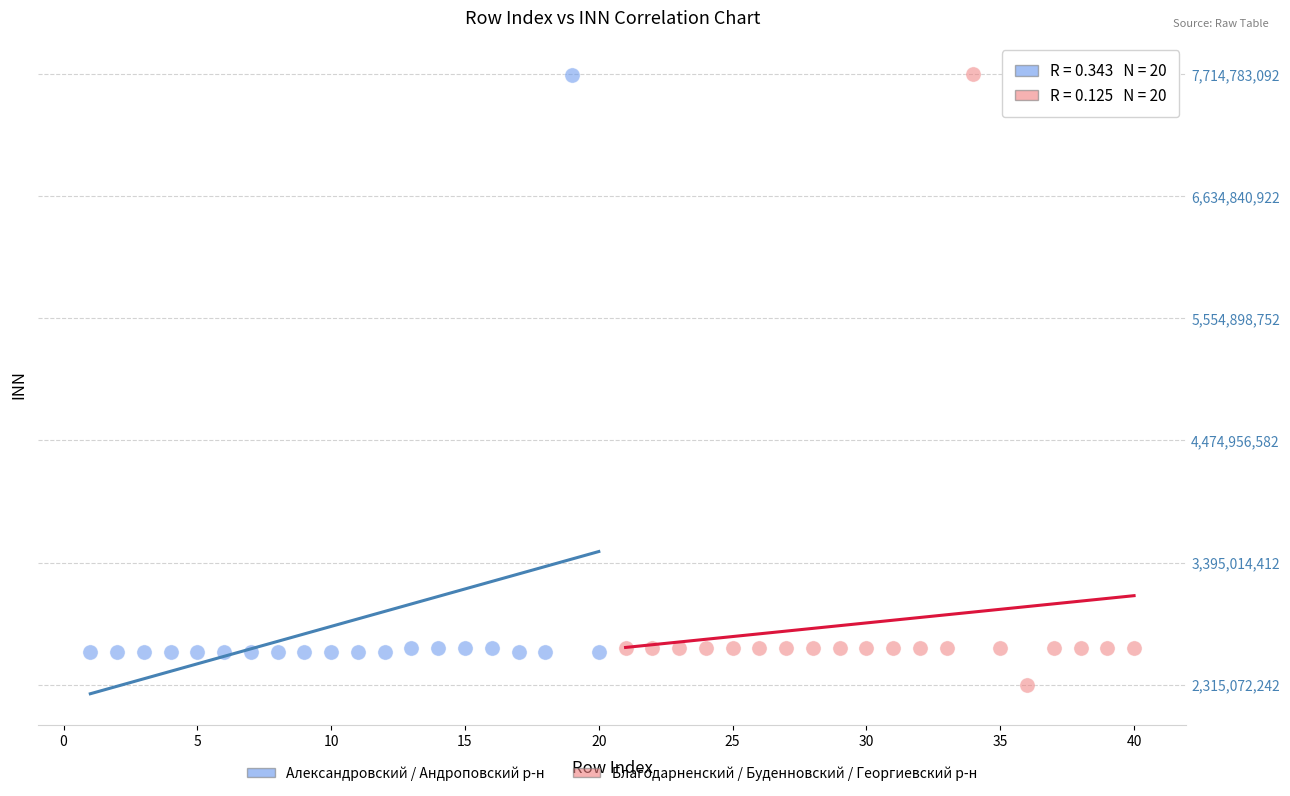

Which series has the widest spread of Y values?

Благодарненский / Буденновский / Георгиевский р-н